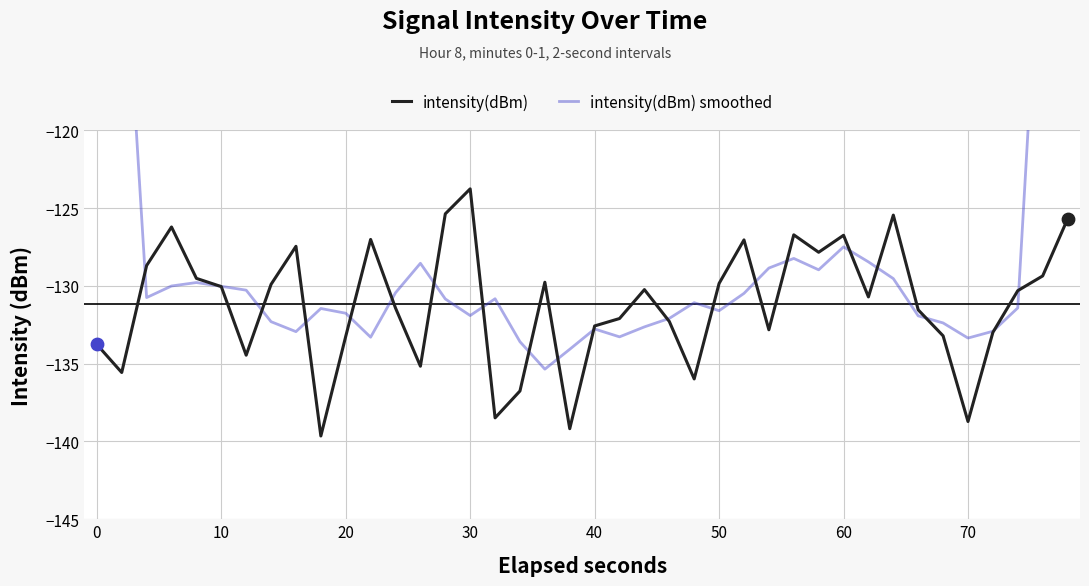

Which series reaches the maximum Y coordinate?

intensity(dBm) smoothed